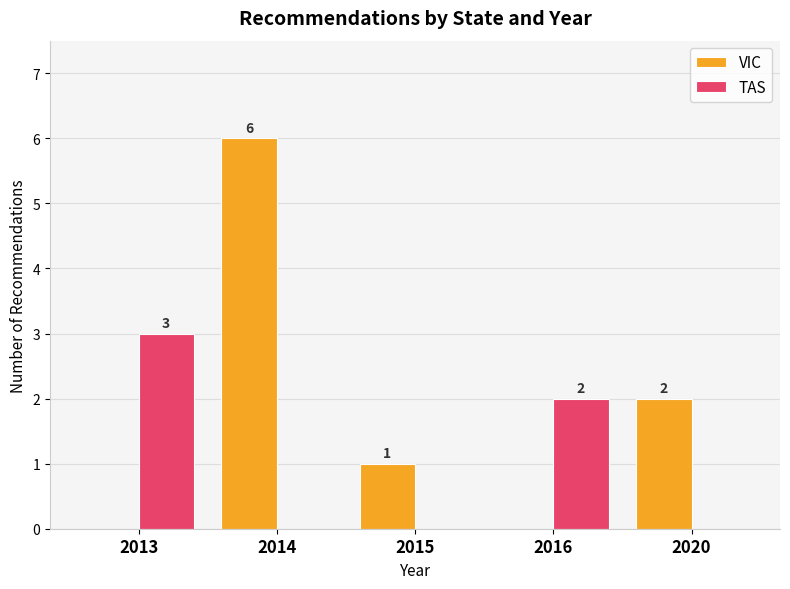

How many groups of bars are there?

5